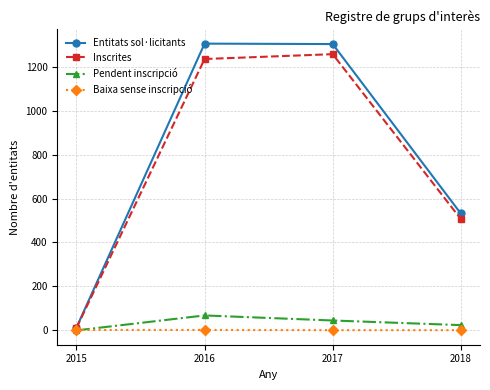

Which series has the largest total across all categories?

Entitats sol·licitants